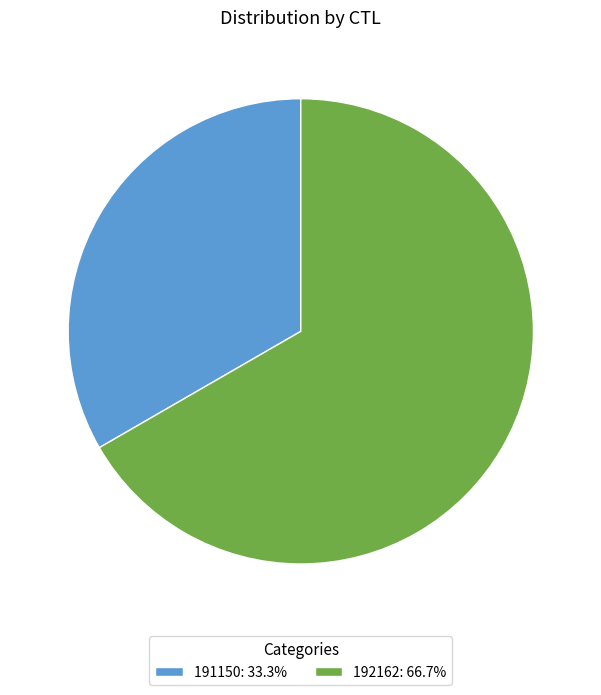

Approximately how many times larger is the value at 192162: 66.7% compared to 191150: 33.3%?

2.0